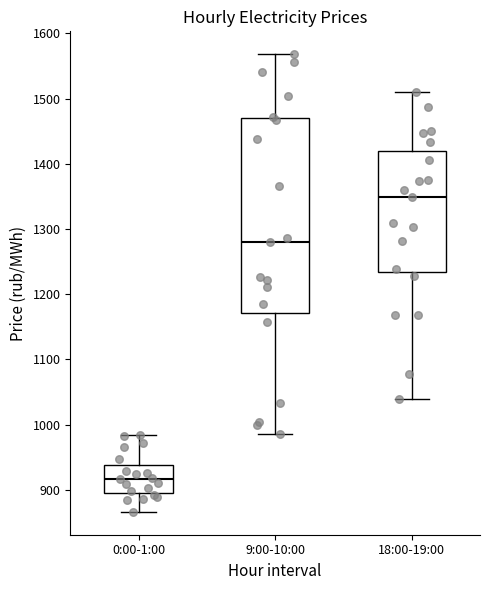

Where is the lower edge of the box for 0:00-1:00 on the y-axis? The values are not printed on the chart, so give them approximately, as read against the axis.

900